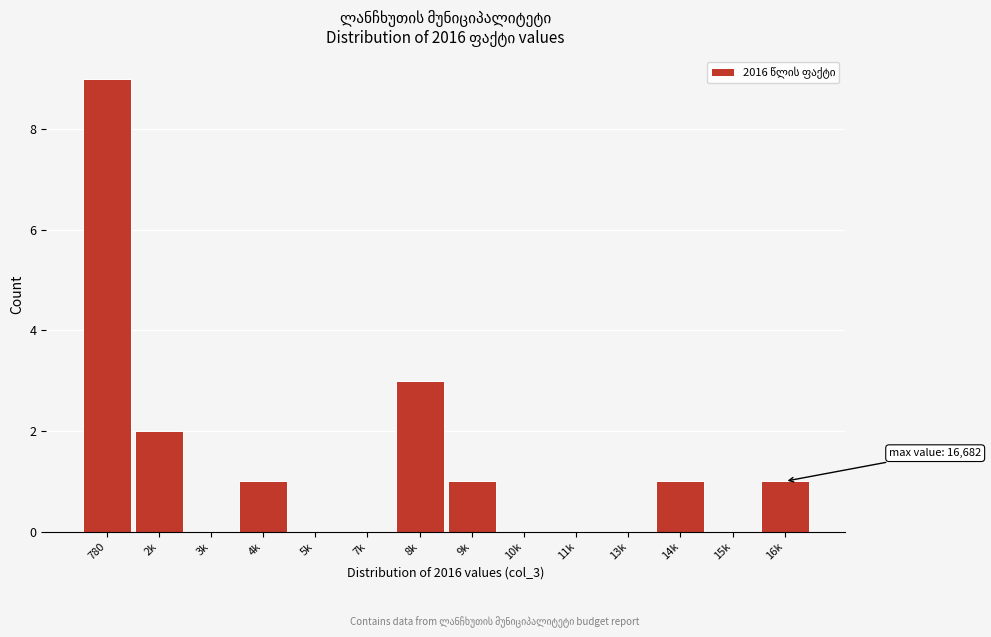

Reading left to right, transcribe all the data shown in this chart.

780=9	2k=2	3k=0	4k=1	5k=0	7k=0	8k=3	9k=1	10k=0	11k=0	13k=0	14k=1	15k=0	16k=1